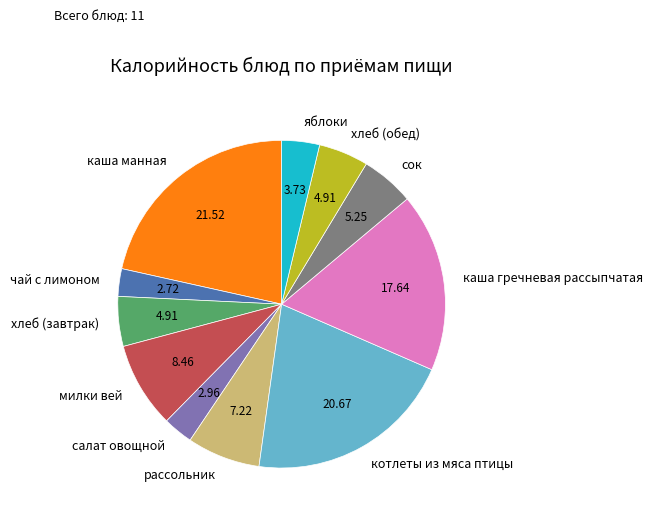

Is there a majority slice in this chart?

No